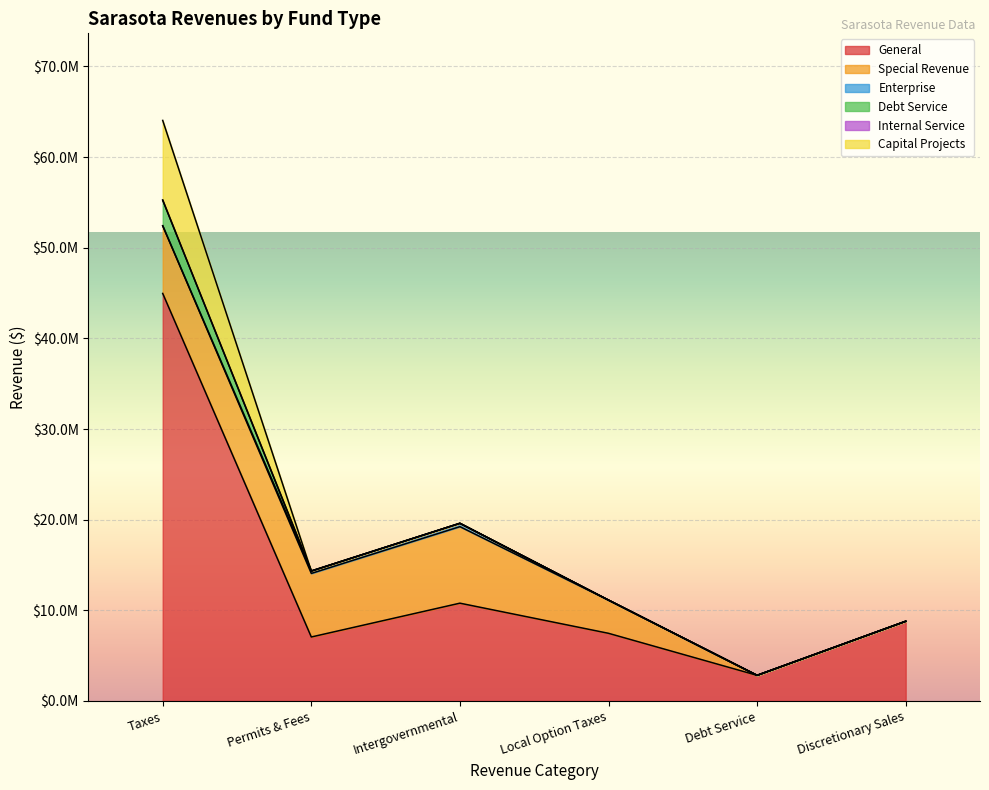

True or false: General and Internal Service cross at least once.

False